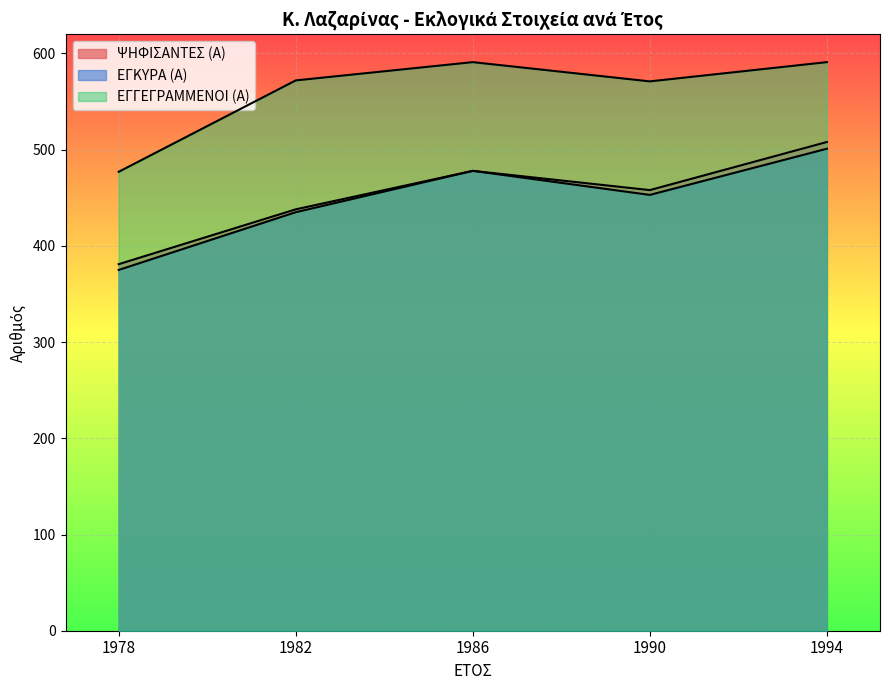

What is the value of the ΕΓΓΕΓΡΑΜΜΕΝΟΙ (Α) point at the 3rd from the left?

591